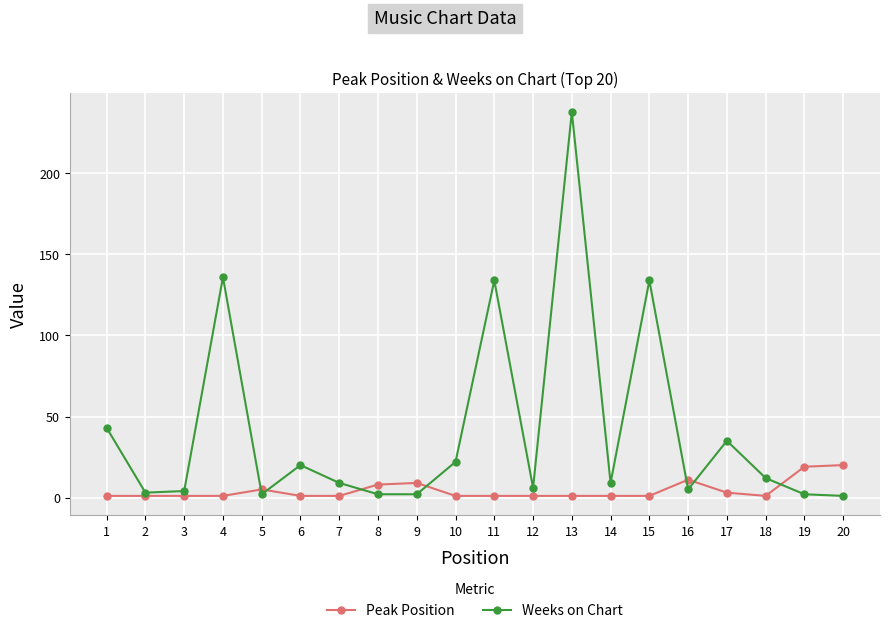

True or false: Weeks on Chart has more than 0 interior local peaks.

True